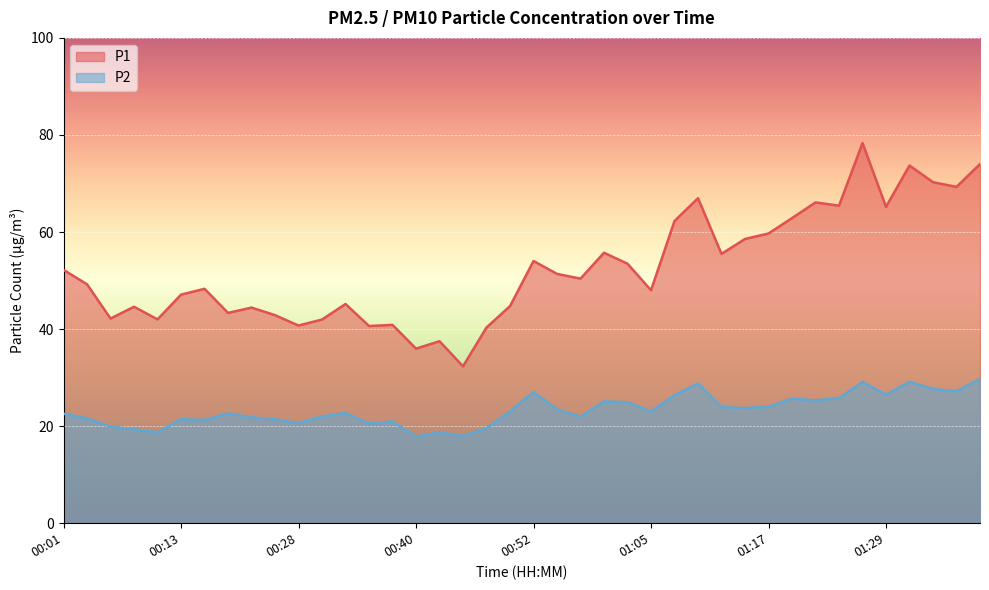

True or false: P2 and P1 intersect in this chart.

False